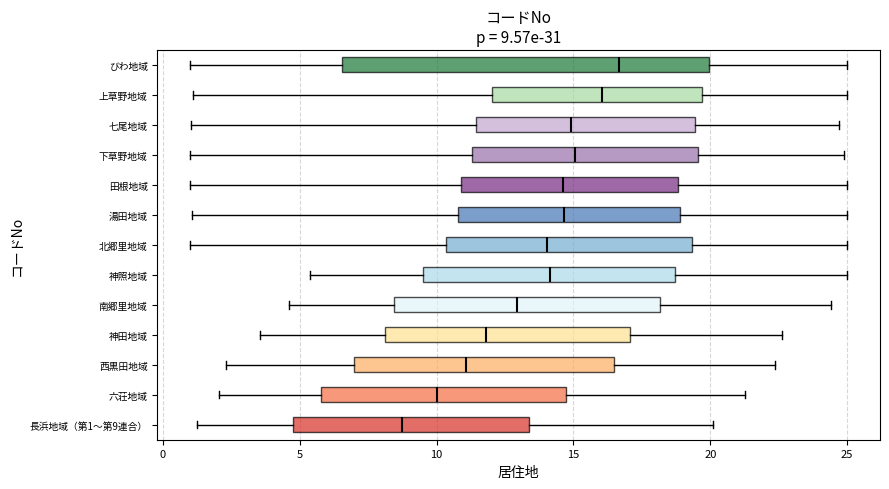

Comparing the boxes themselves (not the whiskers), which one is the widest?

びわ地域